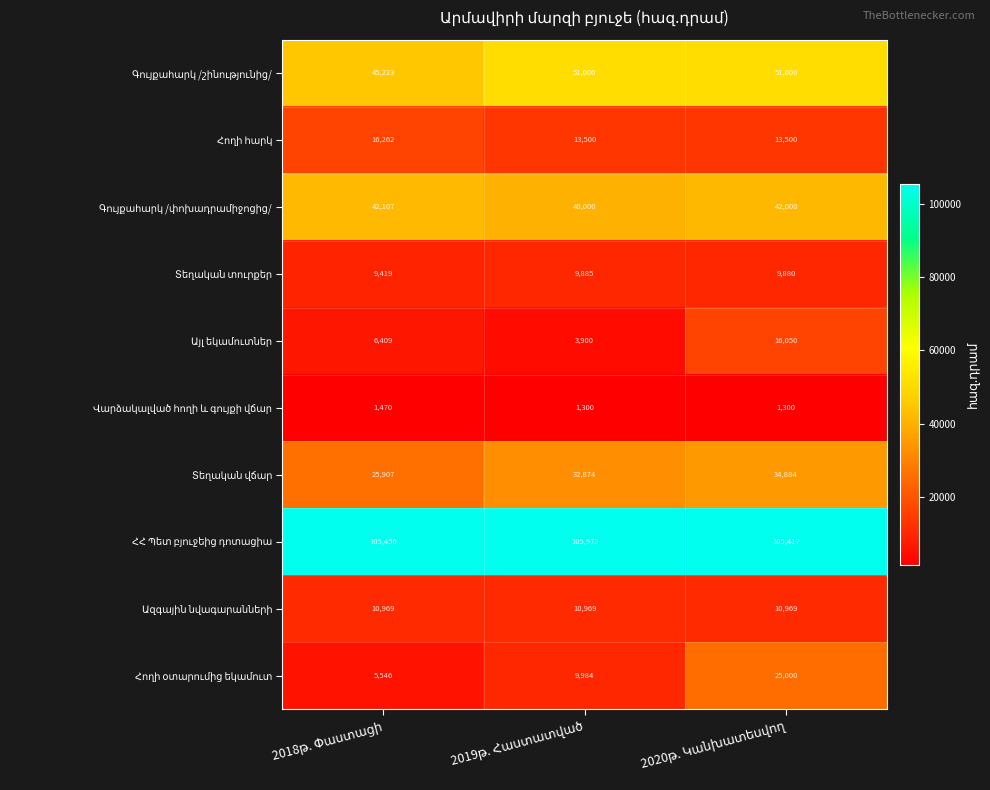

What is the smallest value displayed?

1300